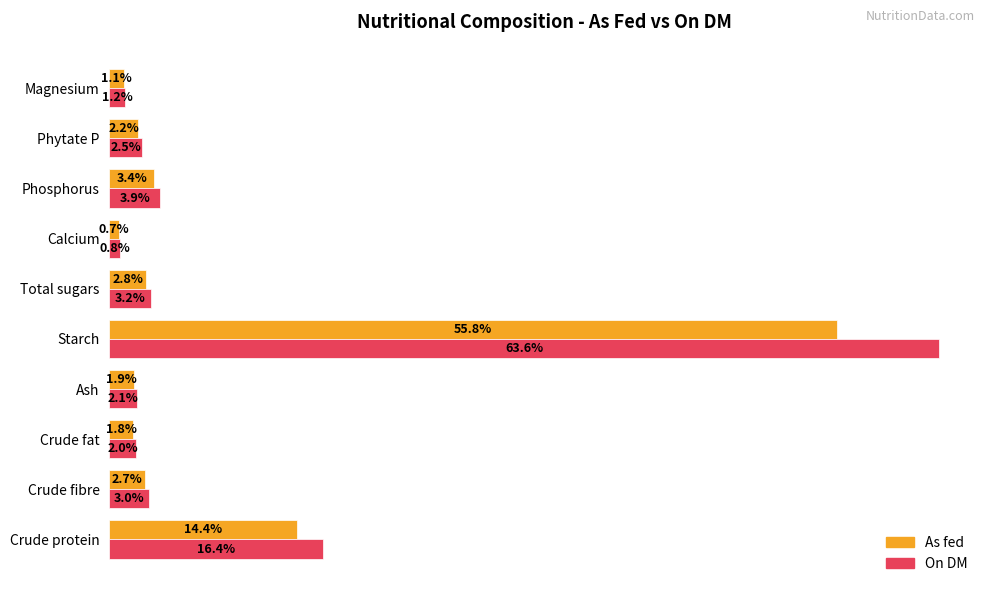

Which series changed the most between Total sugars and Magnesium?

On DM